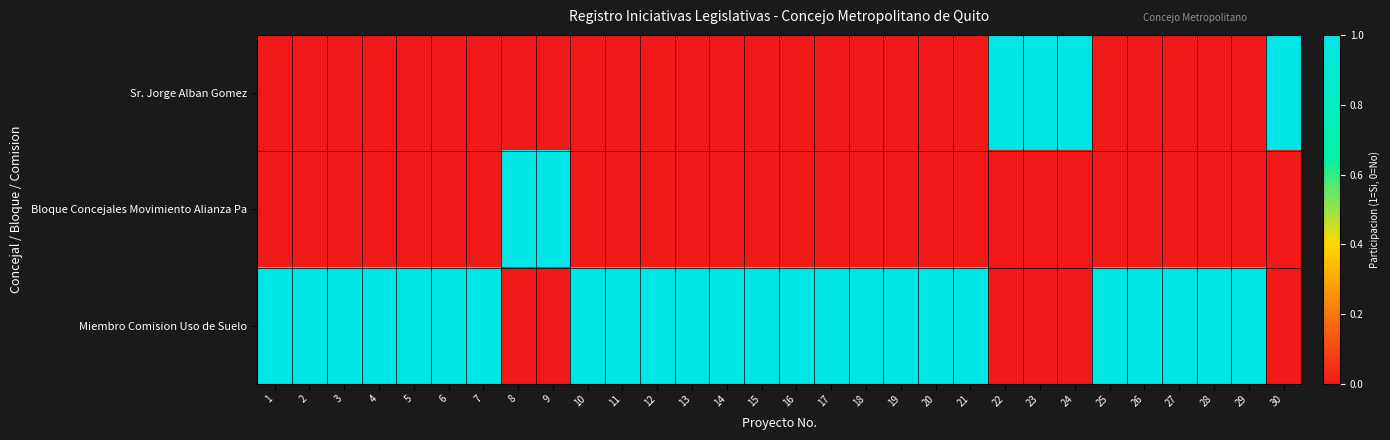

Rank the series by their maximum value, from highest to lowest.

Sr. Jorge Alban Gomez, Bloque Concejales Movimiento Alianza Pa, Miembro Comision Uso de Suelo